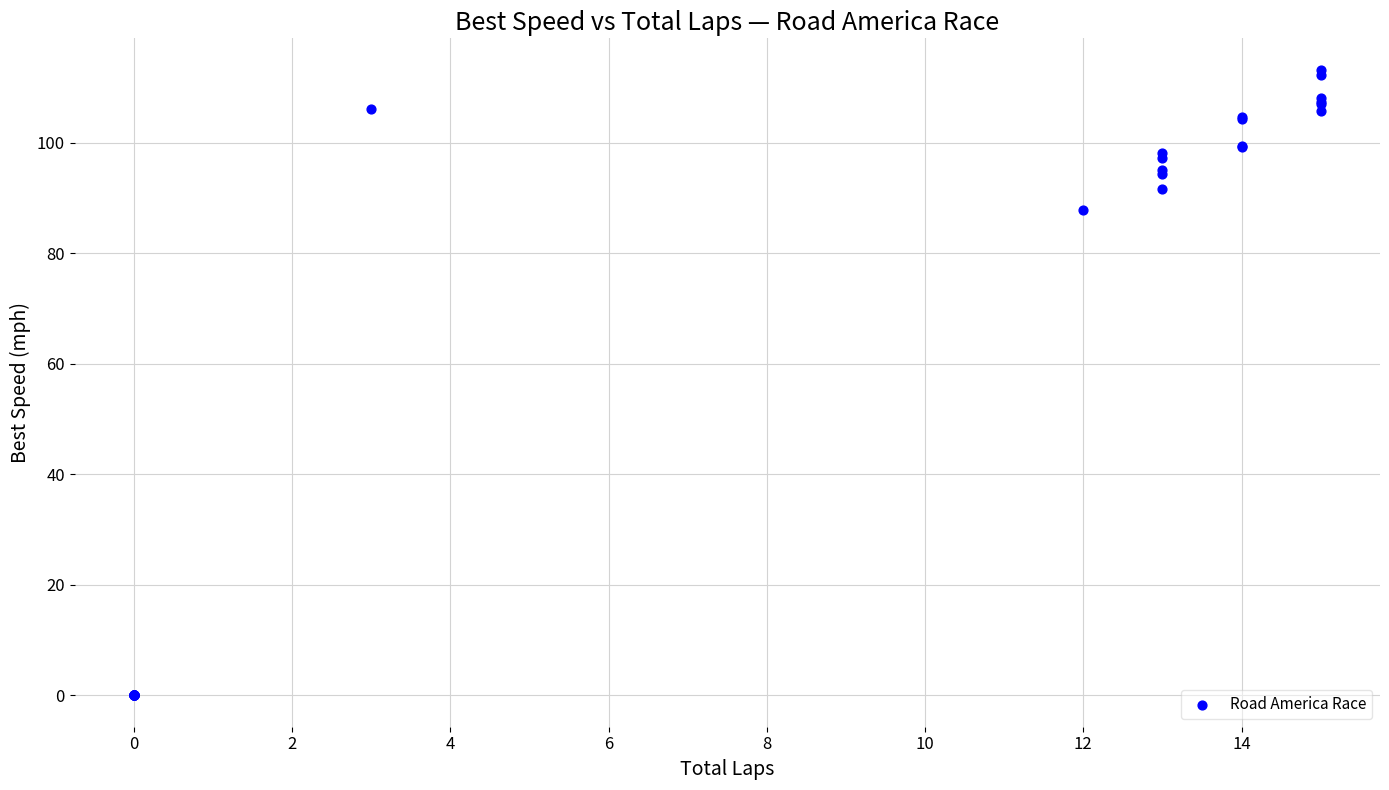

What Y value in the scatter plot is closest to 56?

87.8